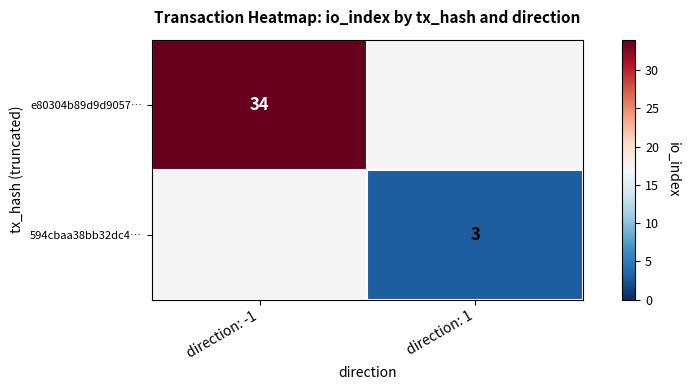

Is it true that e80304b89d9d9057… equals 34 at direction: -1?

True